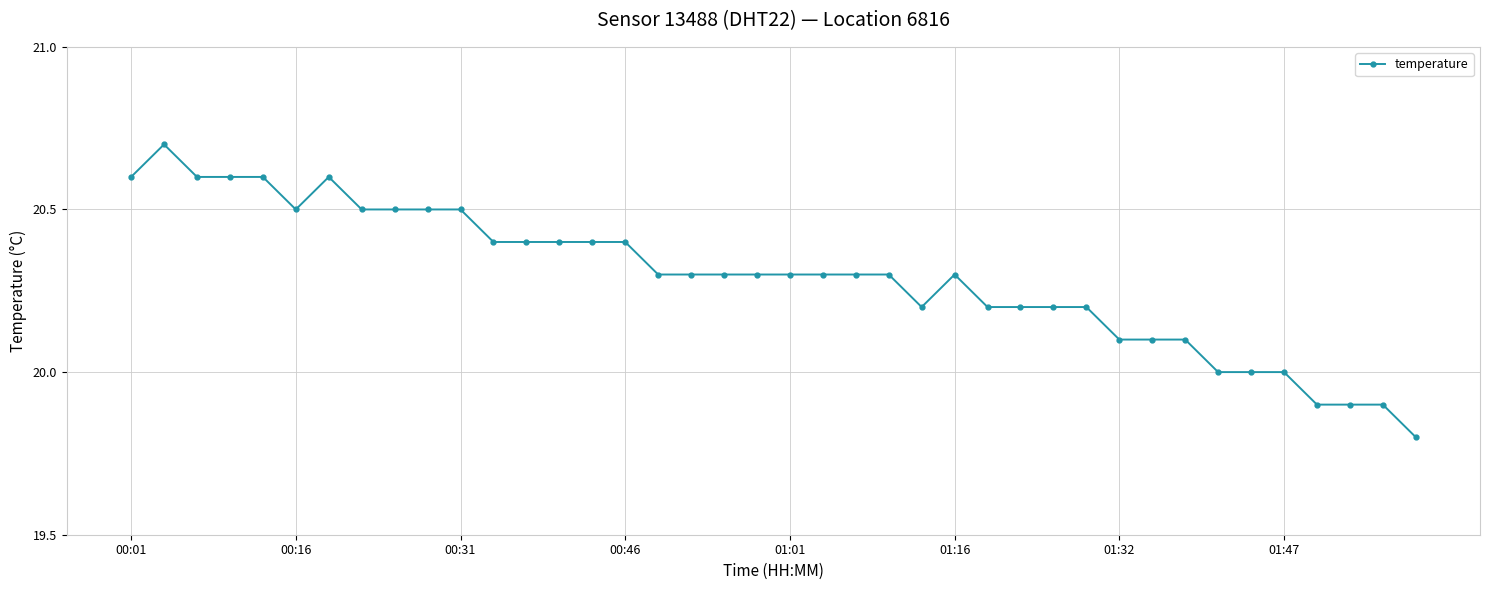

Reading left to right, what are all the values shown in this chart?

20.6	20.7	20.6	20.6	20.6	20.5	20.6	20.5	20.5	20.5	20.5	20.4	20.4	20.4	20.4	20.4	20.3	20.3	20.3	20.3	20.3	20.3	20.3	20.3	20.2	20.3	20.2	20.2	20.2	20.2	20.1	20.1	20.1	20.0	20.0	20.0	19.9	19.9	19.9	19.8